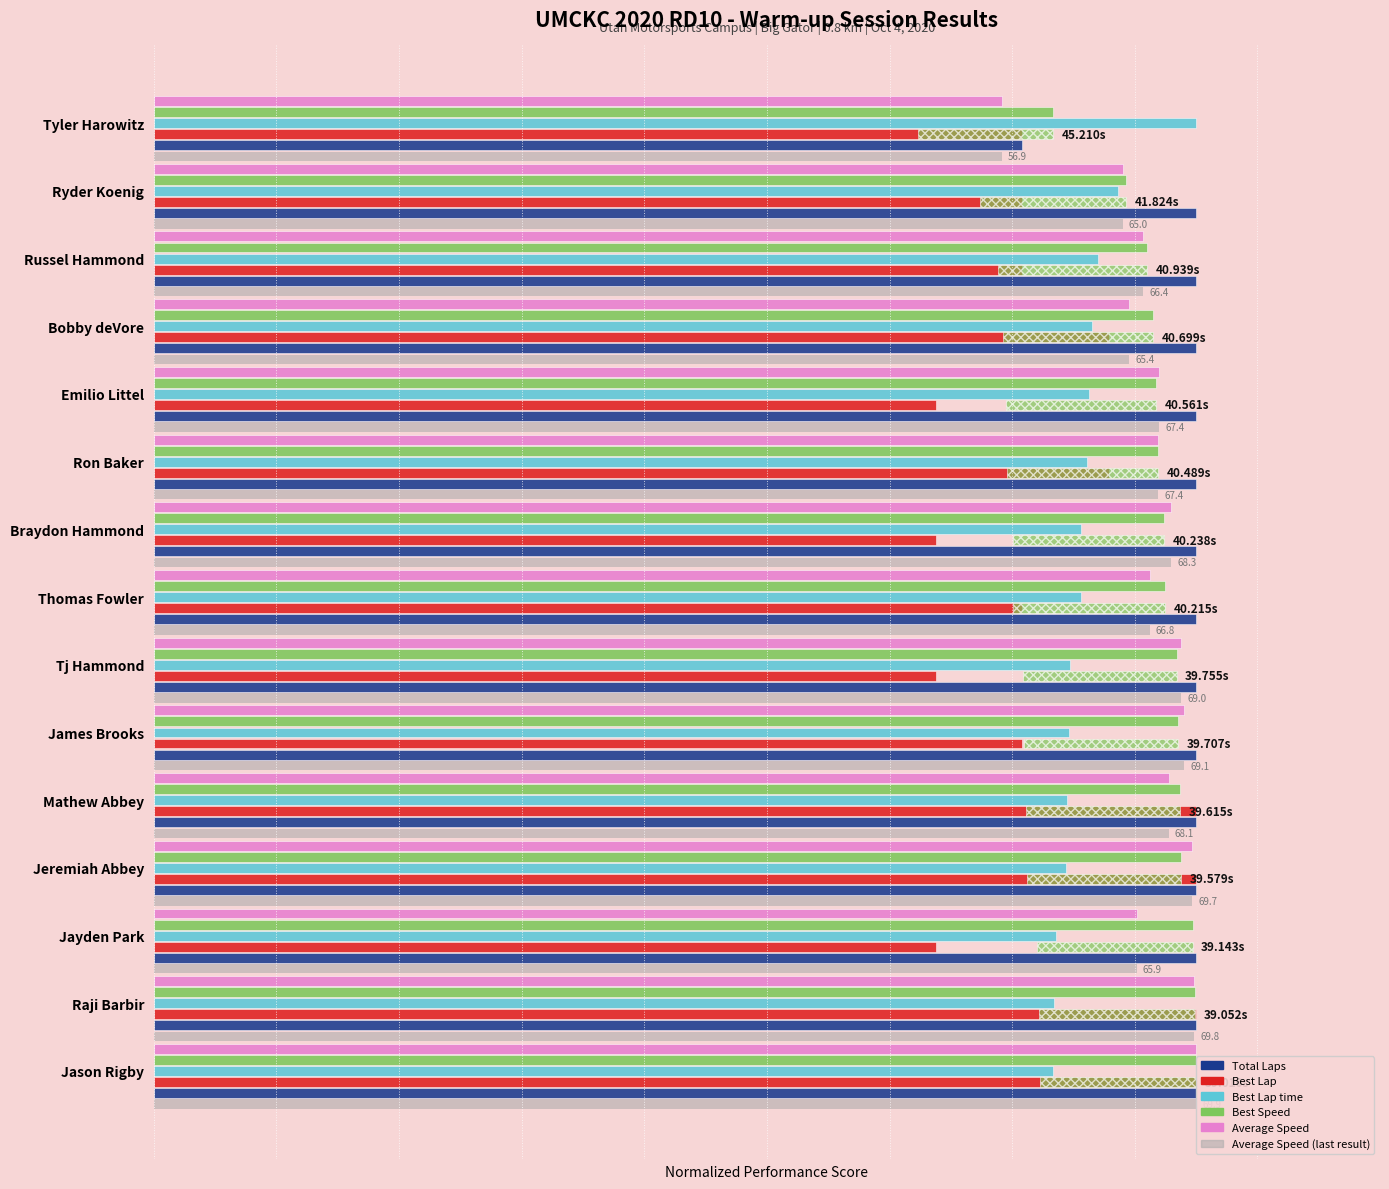

The Average Speed series shows 84.0 at James Brooks. True or false?

True